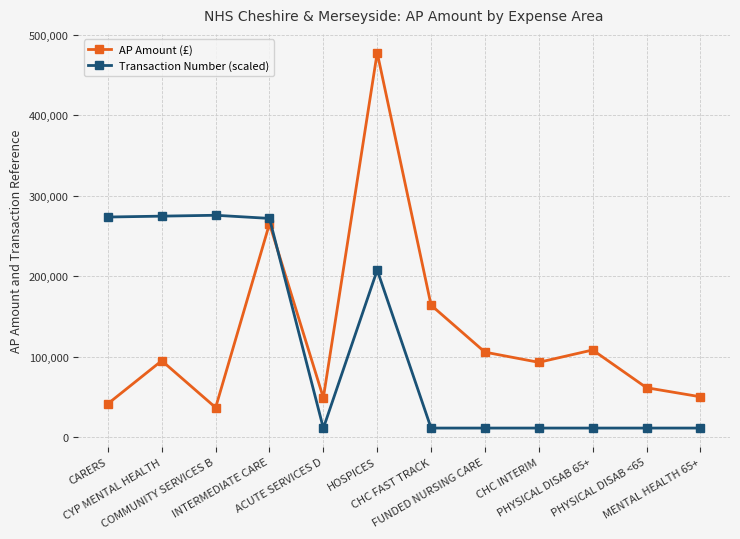

Rank the series by their average value, from highest to lowest.

AP Amount (£), Transaction Number (scaled)